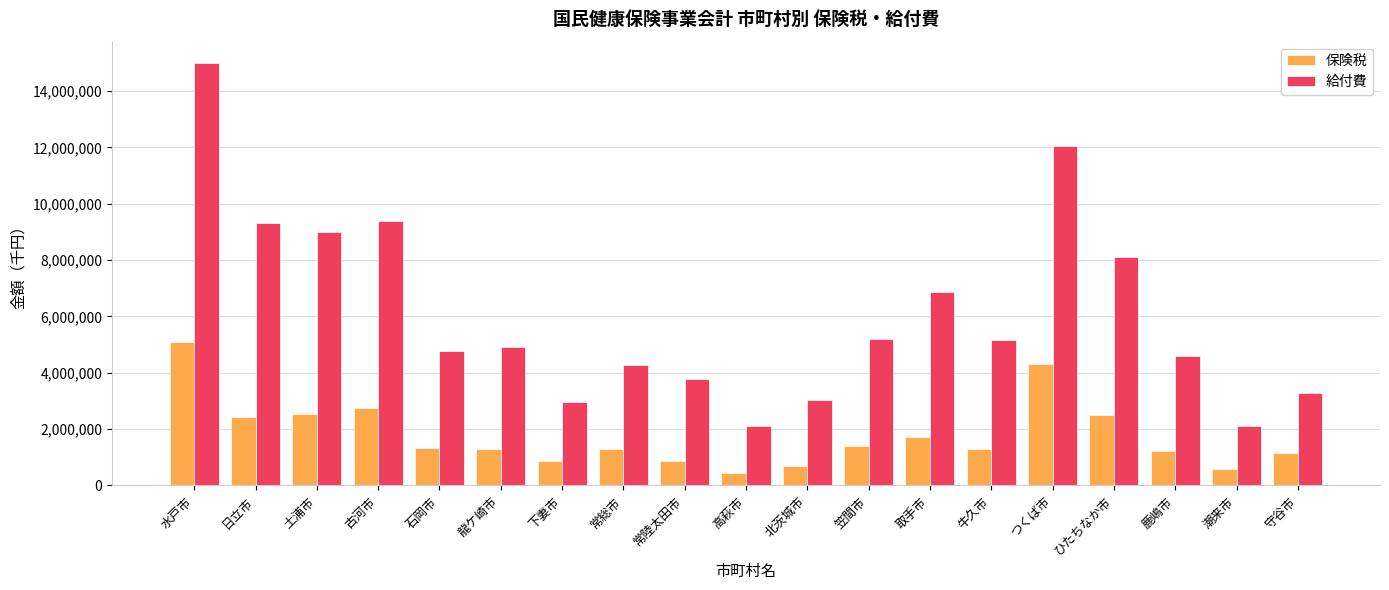

Is the value of 保険税 at 下妻市 greater than the value of 給付費 at 牛久市?

No